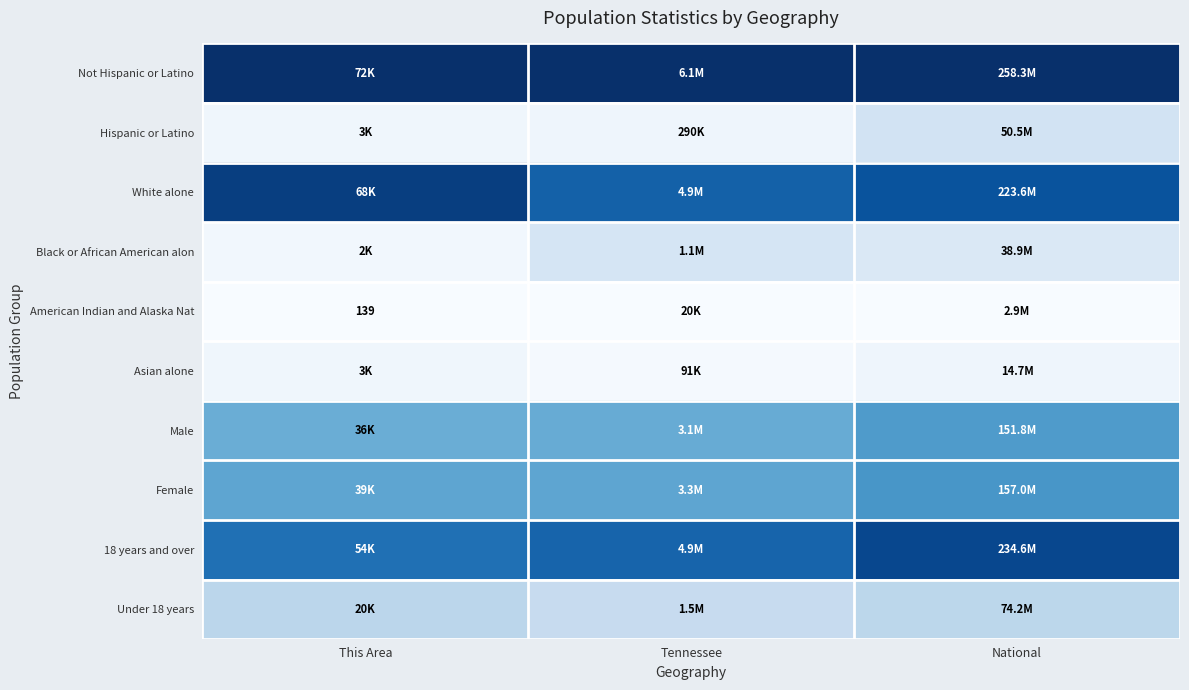

At which category is the sum across all series the highest?

National